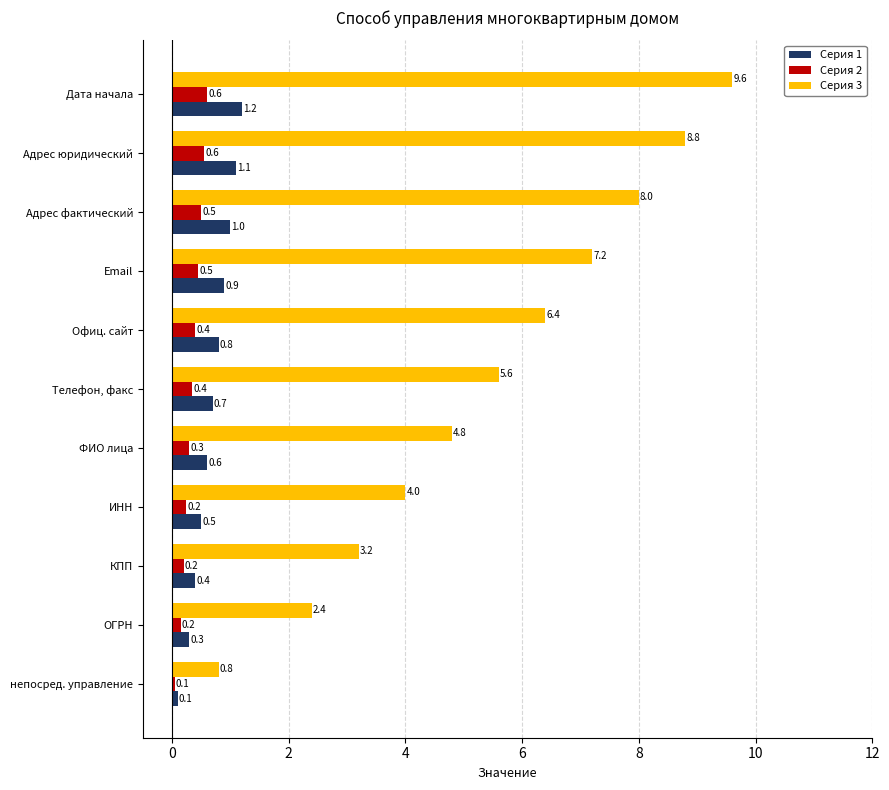

Rank the series by their maximum value, from highest to lowest.

Серия 3, Серия 1, Серия 2